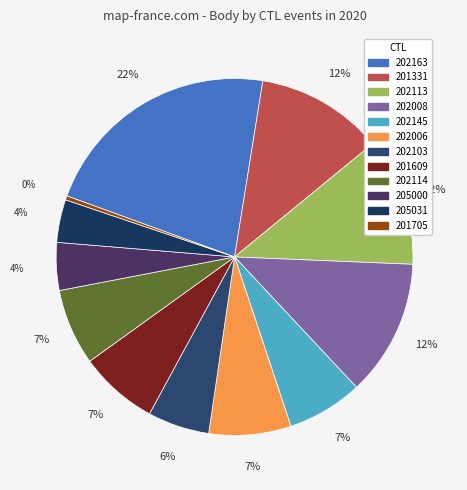

True or false: 201331 accounts for 19% of the total.

False